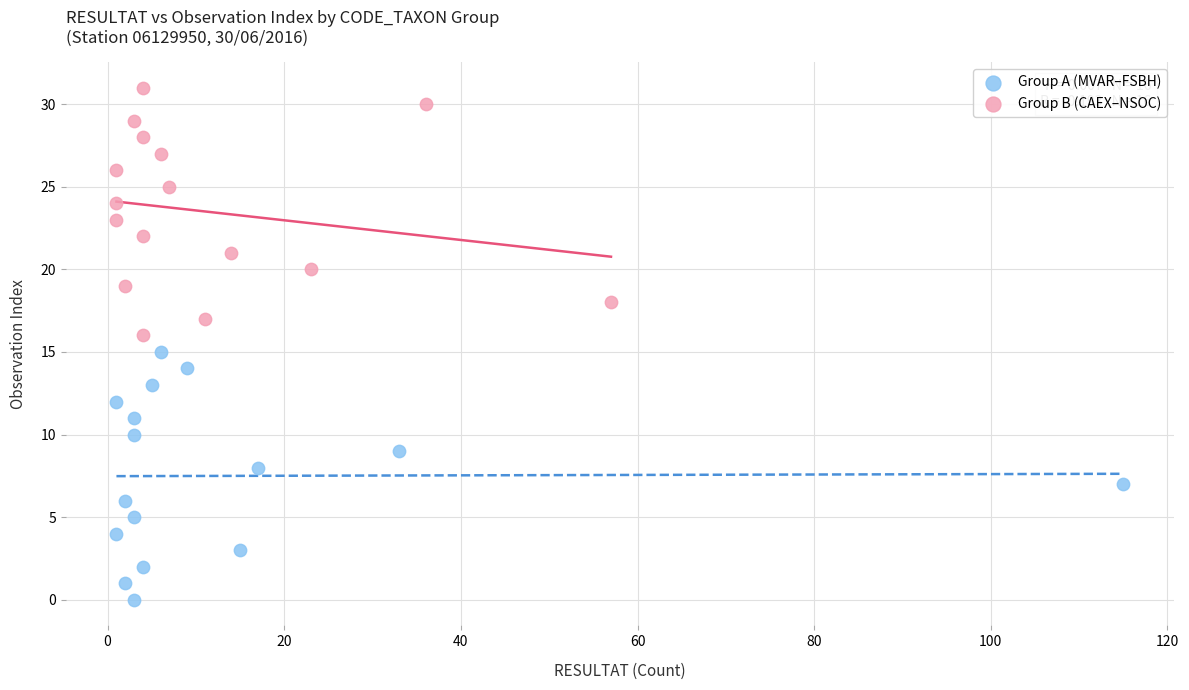

Which series reaches the minimum Y coordinate?

Group A (MVAR–FSBH)